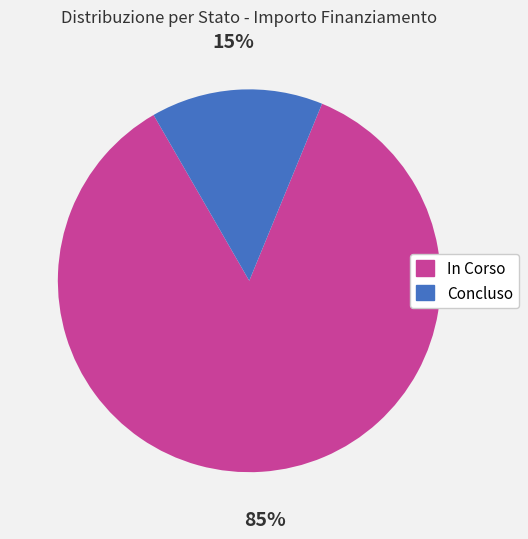

Combined, do In Corso and Concluso account for over 50%?

Yes